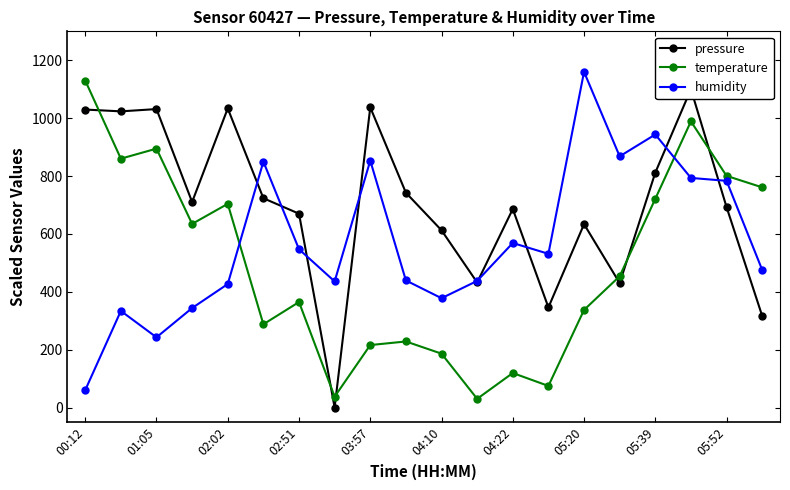

What is the sum of the temperature values at 19 and 15?

1214.5